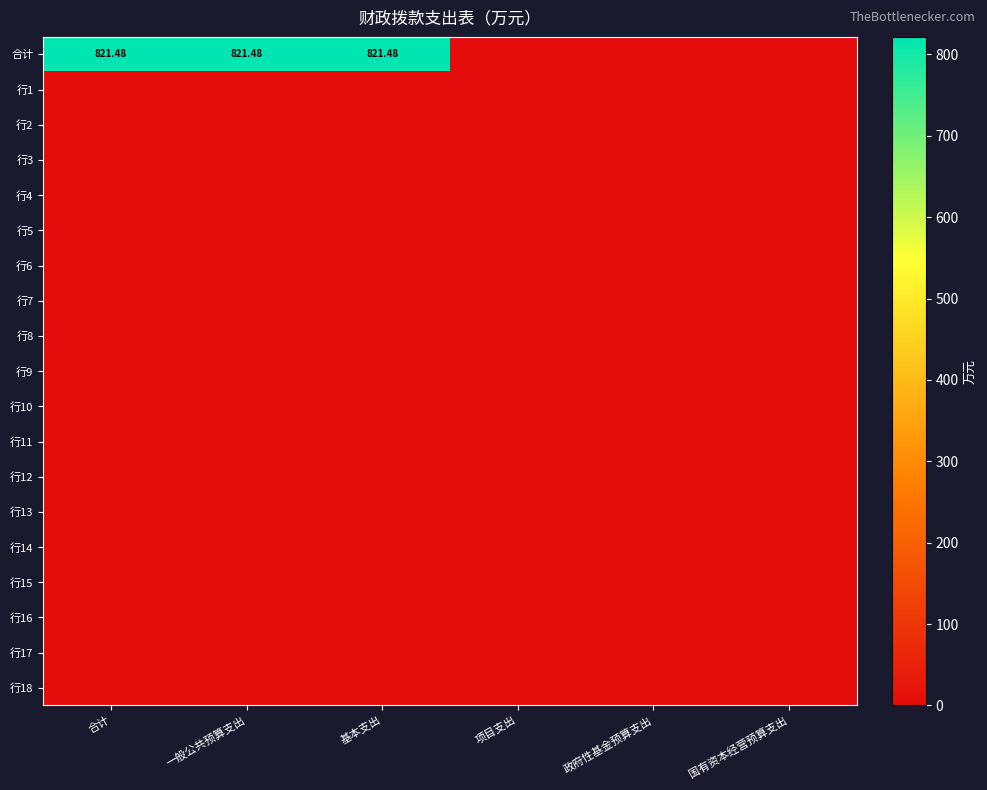

Between 合计 and 政府性基金预算支出, which series saw the biggest shift?

合计